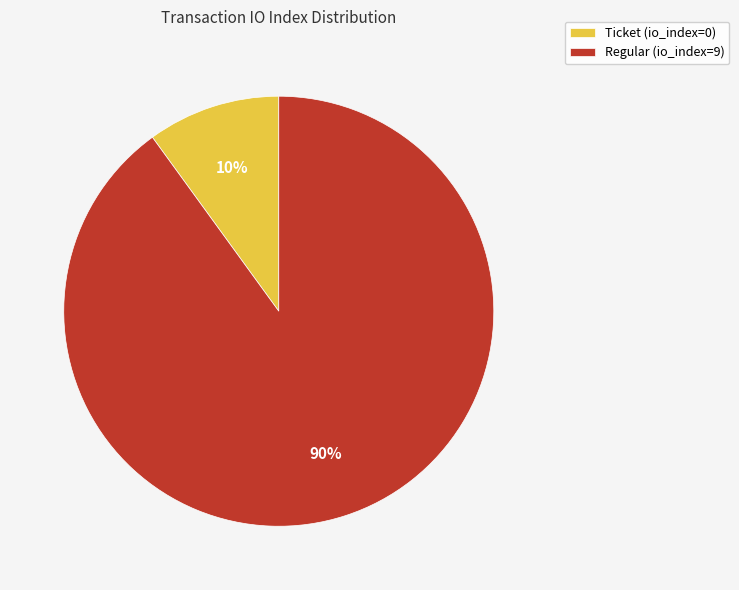

What is the smallest slice in the pie chart?

Ticket (io_index=0)